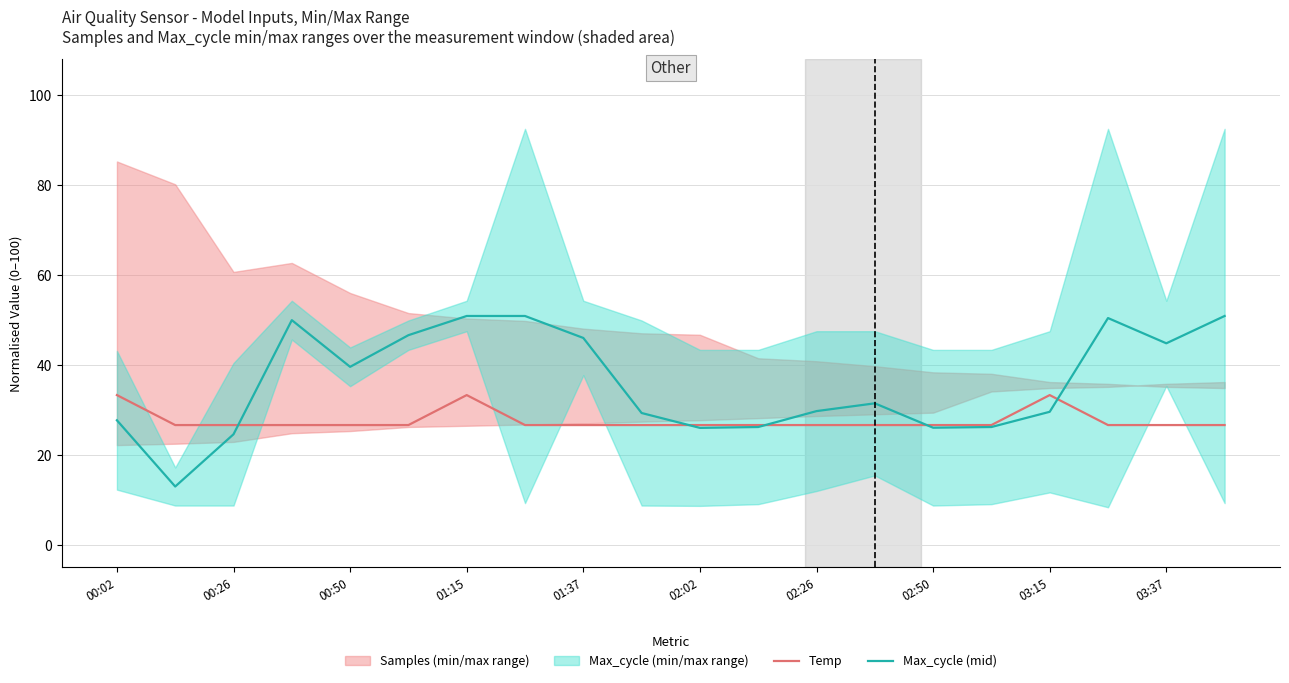

The Max_cycle (mid) series shows 15.0 at 01:15. True or false?

False